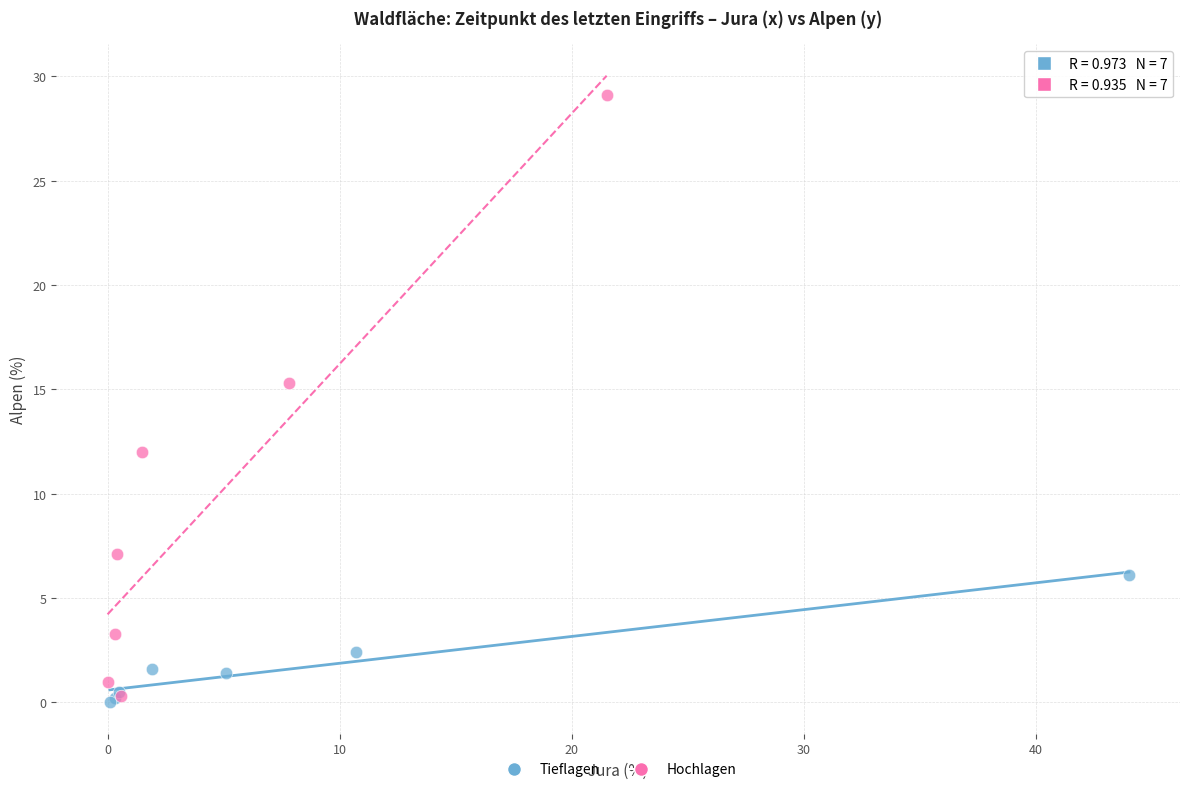

Which series has the widest spread of Y values?

Hochlagen